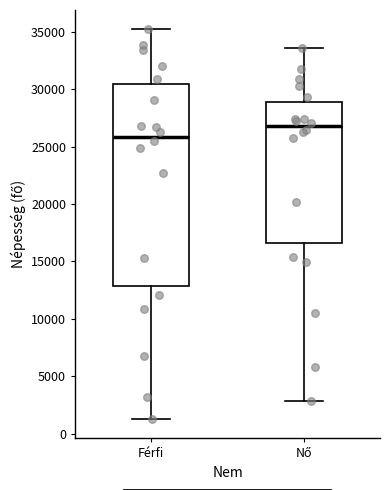

Comparing the boxes themselves (not the whiskers), which one is the tallest?

Férfi